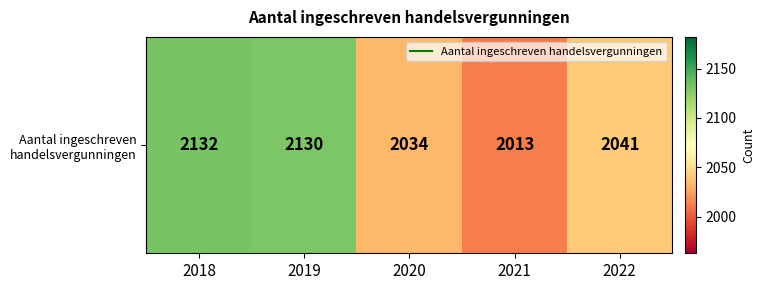

What is the maximum value shown in the chart?

2132